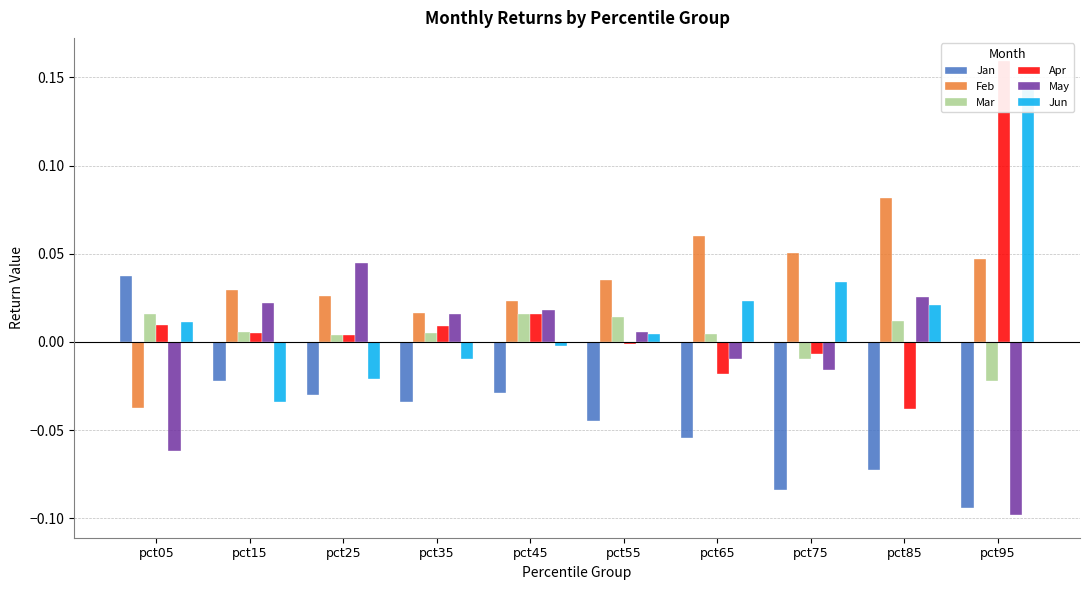

At which category is the sum across all series the highest?

pct95